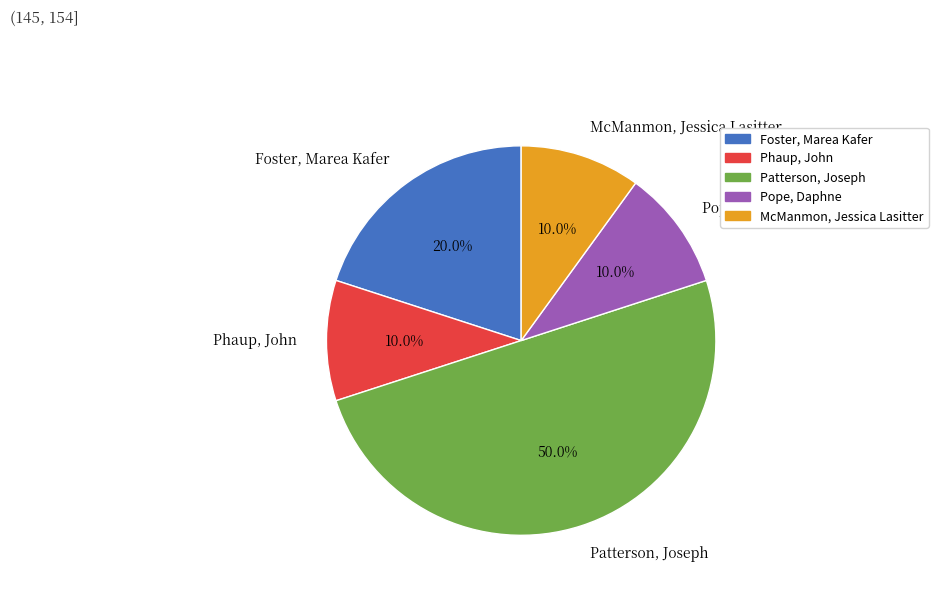

Is Phaup, John the majority of the pie?

No